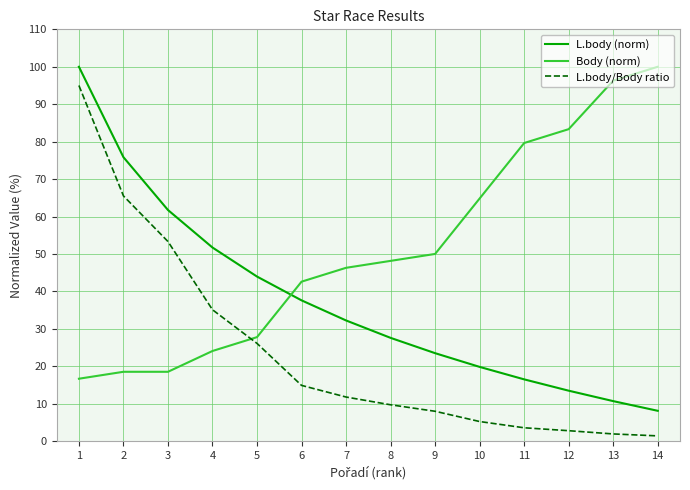

At how many categories does at least one series exceed 3?

14